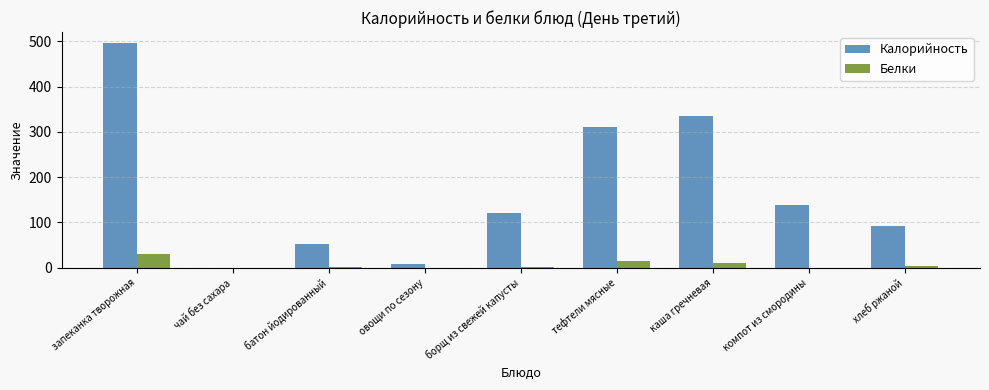

What is the spread (max minus min) of values at чай без сахара?

0.3